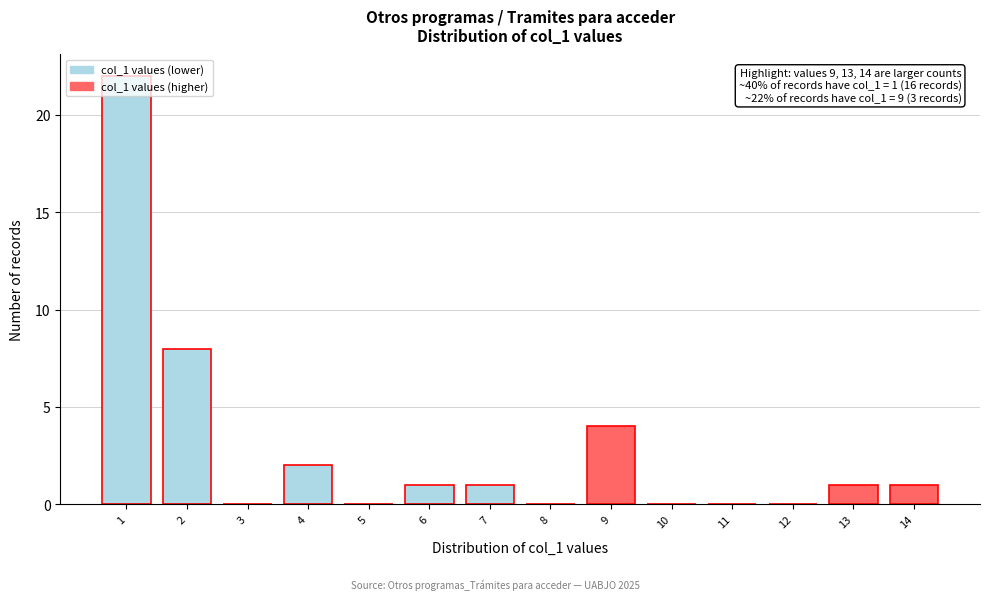

Over which range of the x-axis is the bar tallest?

0.5 to 1.5